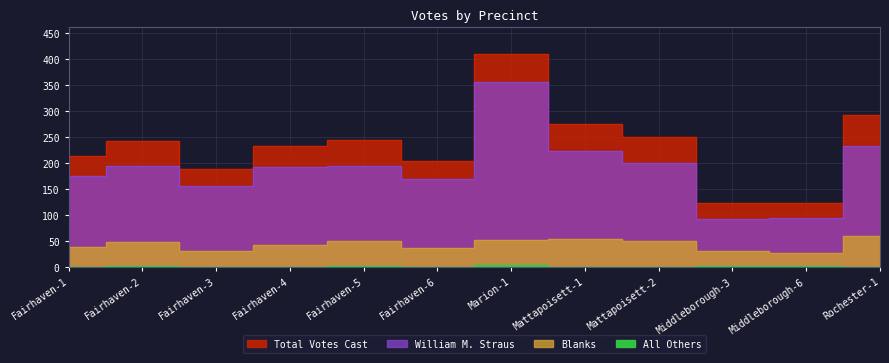

True or false: William M. Straus has a value of 327 at Fairhaven-4.

False